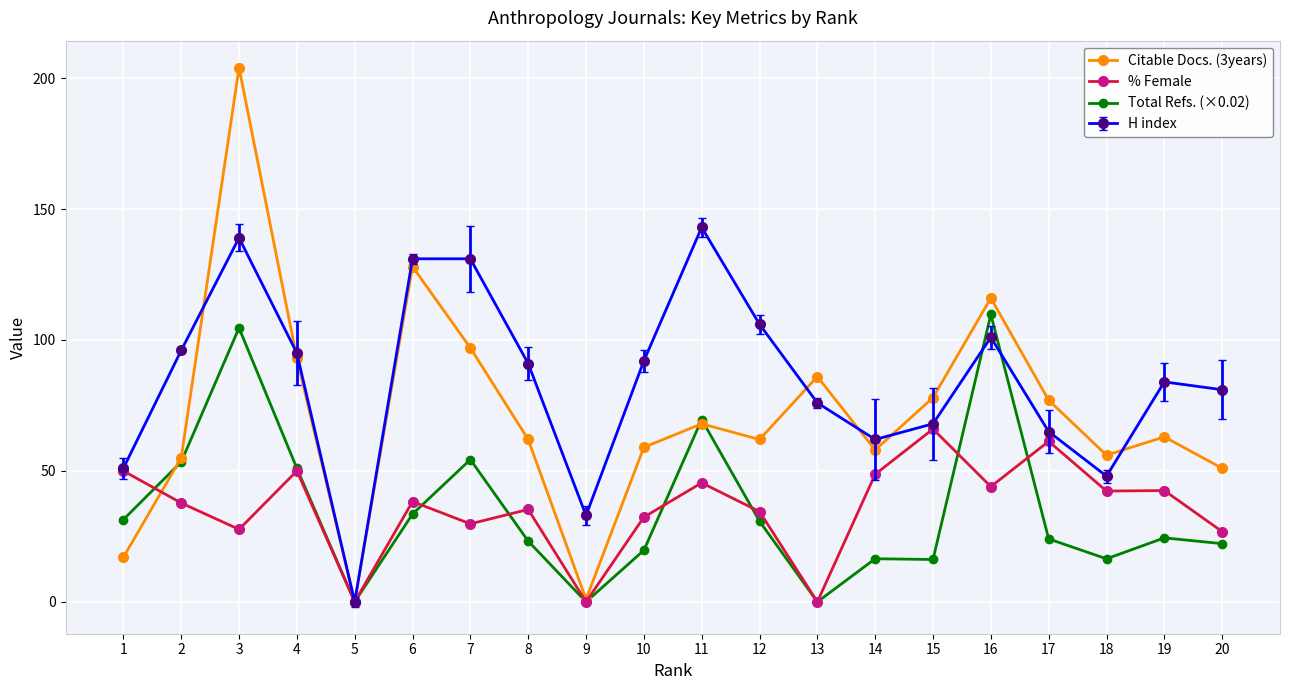

What are all the series names shown in the legend?

Citable Docs. (3years), % Female, Total Refs. (×0.02), H index